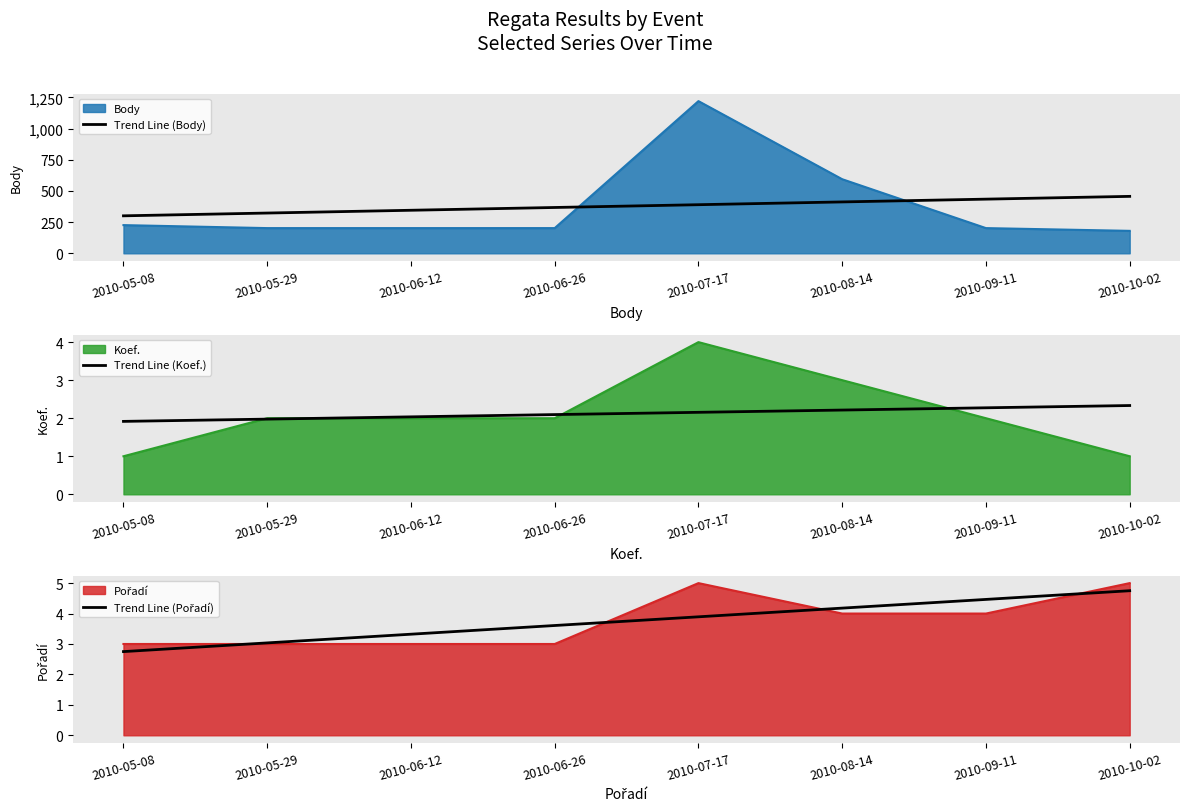

What is the smallest value displayed?

1.9